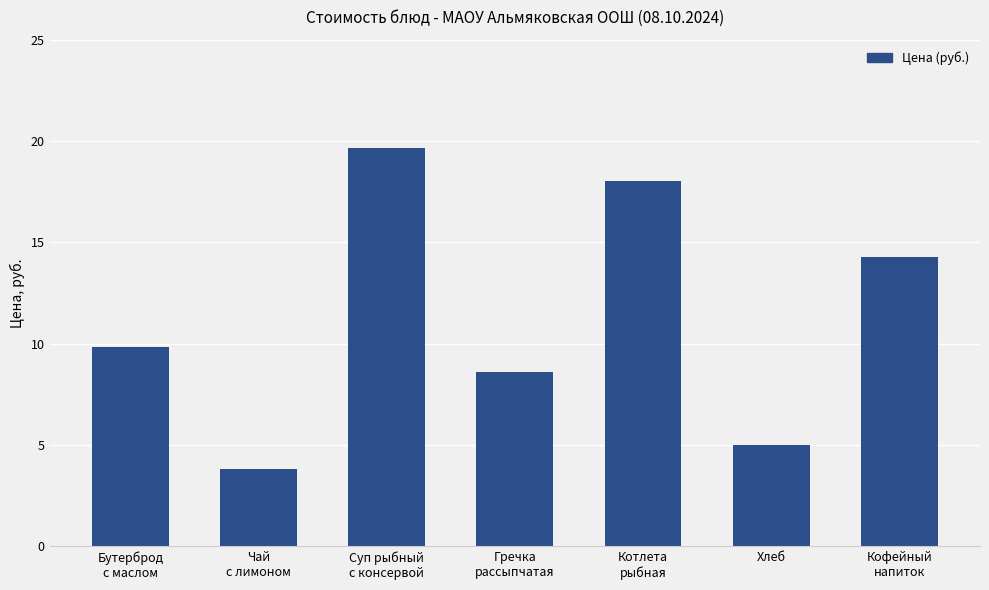

How many bars are there in total?

7